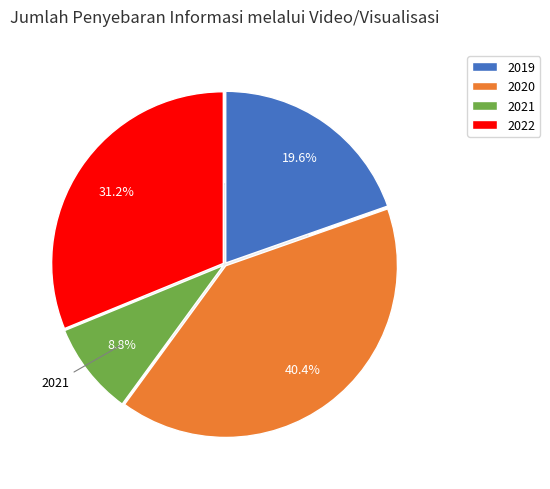

To the nearest percent, what portion does 2020 represent?

40%